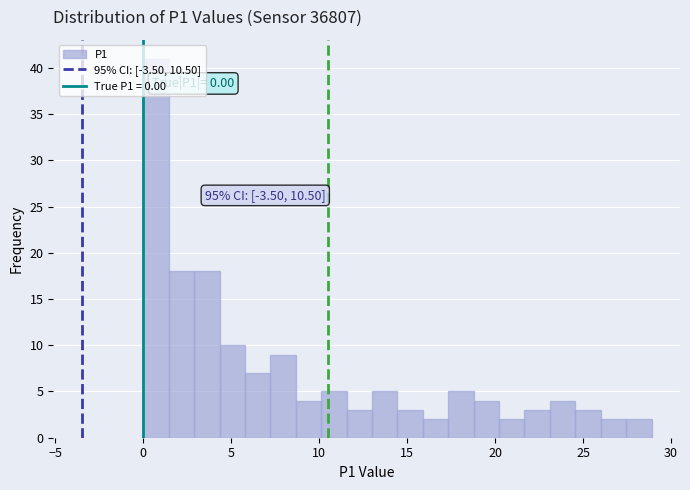

Around what value on the x-axis is the tallest bar? Give the approximate position of its centre, as read against the axis.

0.5